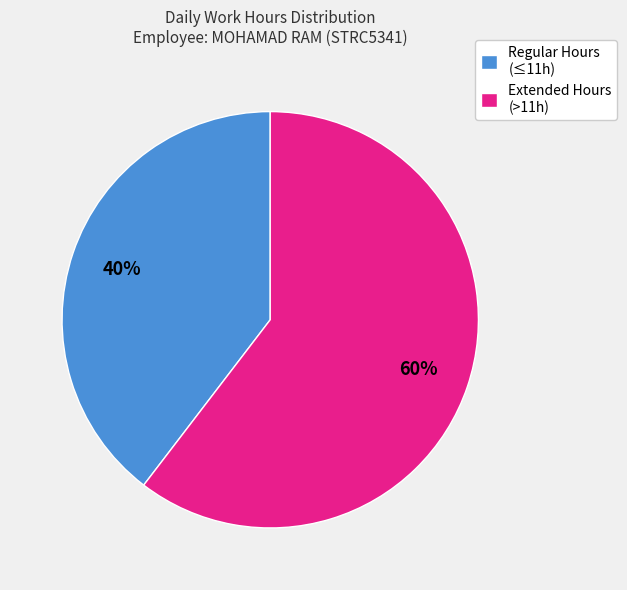

To the nearest percent, what percentage of the pie is Regular Hours (≤11h)?

40%